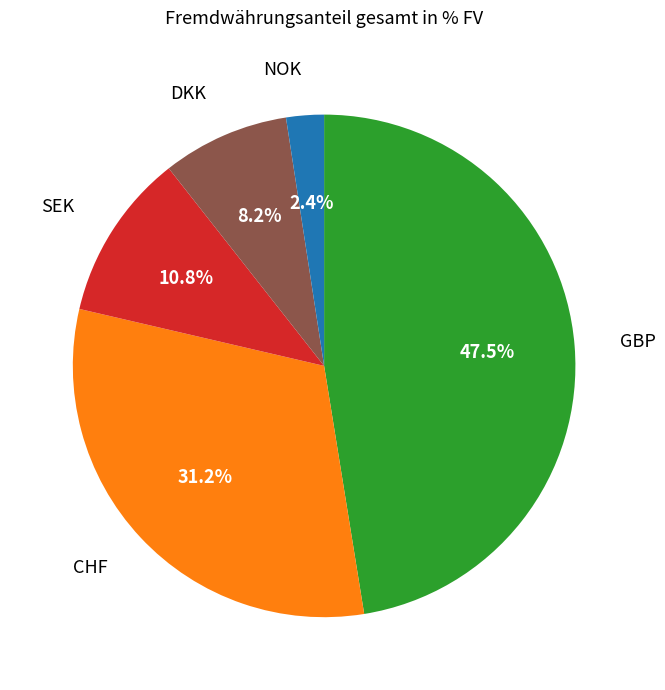

Does any single category account for the majority?

No